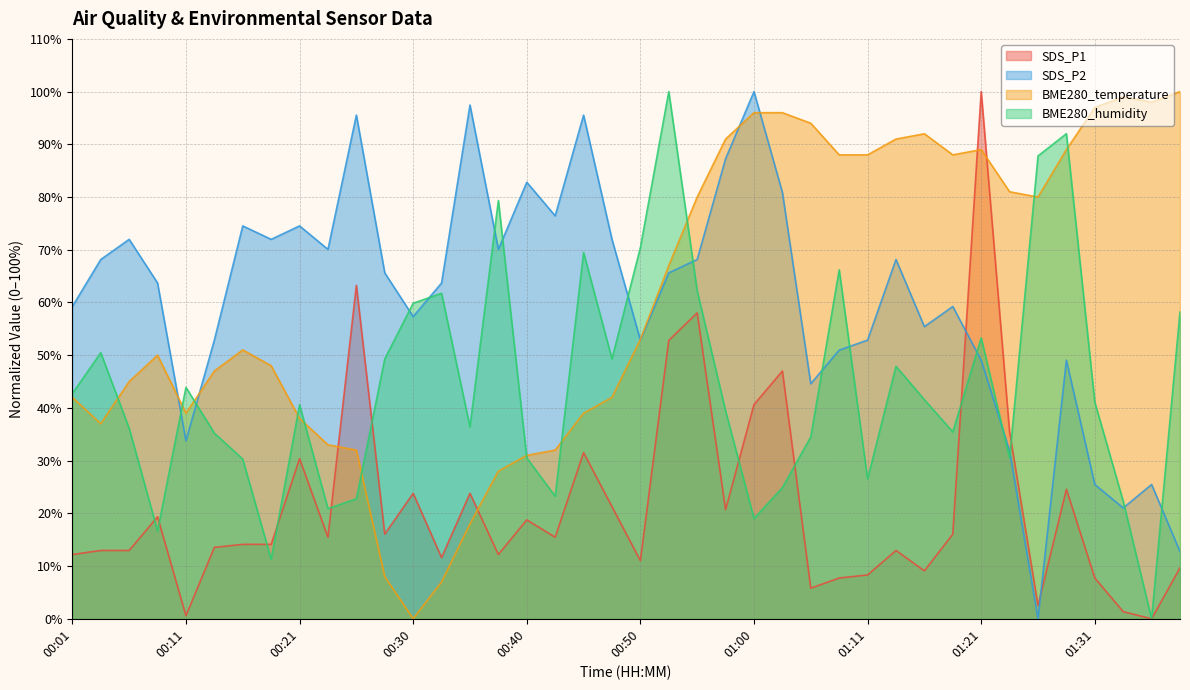

Reading right to left, what are all the values shown in this chart?

SDS_P1: 01:38=9.7	01:36=0.0	01:33=1.4	01:31=7.7	01:28=24.6	01:26=2.5	01:23=35.4	01:21=100.0	01:18=16.1	01:16=9.1	01:13=13.0	01:11=8.3	01:08=7.7	01:05=5.8	01:03=47.0	01:00=40.6	00:58=20.7	00:55=58.0	00:53=52.8	00:50=11.0	00:48=21.3	00:45=31.5	00:43=15.5	00:40=18.8	00:38=12.2	00:35=23.8	00:33=11.6	00:30=23.8	00:28=16.1	00:26=63.2	00:23=15.5	00:21=30.4	00:18=14.1	00:16=14.1	00:13=13.5	00:11=0.6	00:08=19.3	00:06=13.0	00:04=13.0	00:01=12.2
SDS_P2: 01:38=12.7	01:36=25.5	01:33=21.0	01:31=25.5	01:28=49.0	01:26=0.0	01:23=31.8	01:21=49.0	01:18=59.2	01:16=55.4	01:13=68.2	01:11=52.9	01:08=51.0	01:05=44.6	01:03=80.9	01:00=100.0	00:58=87.3	00:55=68.2	00:53=65.6	00:50=52.9	00:48=72.0	00:45=95.5	00:43=76.4	00:40=82.8	00:38=70.1	00:35=97.5	00:33=63.7	00:30=57.3	00:28=65.6	00:26=95.5	00:23=70.1	00:21=74.5	00:18=72.0	00:16=74.5	00:13=52.9	00:11=33.8	00:08=63.7	00:06=72.0	00:04=68.2	00:01=59.2
BME280_temperature: 01:38=100.0	01:36=98.0	01:33=99.0	01:31=97.0	01:28=89.0	01:26=80.0	01:23=81.0	01:21=89.0	01:18=88.0	01:16=92.0	01:13=91.0	01:11=88.0	01:08=88.0	01:05=94.0	01:03=96.0	01:00=96.0	00:58=91.0	00:55=80.0	00:53=67.0	00:50=53.0	00:48=42.0	00:45=39.0	00:43=32.0	00:40=31.0	00:38=28.0	00:35=18.0	00:33=7.0	00:30=0.0	00:28=8.0	00:26=32.0	00:23=33.0	00:21=38.0	00:18=48.0	00:16=51.0	00:13=47.0	00:11=39.0	00:08=50.0	00:06=45.0	00:04=37.0	00:01=42.0
BME280_humidity: 01:38=58.2	01:36=0.0	01:33=22.3	01:31=41.1	01:28=92.0	01:26=87.8	01:23=30.5	01:21=53.3	01:18=35.4	01:16=41.5	01:13=47.9	01:11=26.5	01:08=66.2	01:05=34.5	01:03=24.9	01:00=19.0	00:58=39.4	00:55=62.2	00:53=100.0	00:50=70.4	00:48=49.3	00:45=69.5	00:43=23.2	00:40=30.5	00:38=79.3	00:35=36.4	00:33=61.7	00:30=59.9	00:28=49.3	00:26=22.8	00:23=20.9	00:21=40.6	00:18=11.3	00:16=30.3	00:13=35.2	00:11=43.9	00:08=16.7	00:06=36.2	00:04=50.5	00:01=42.7